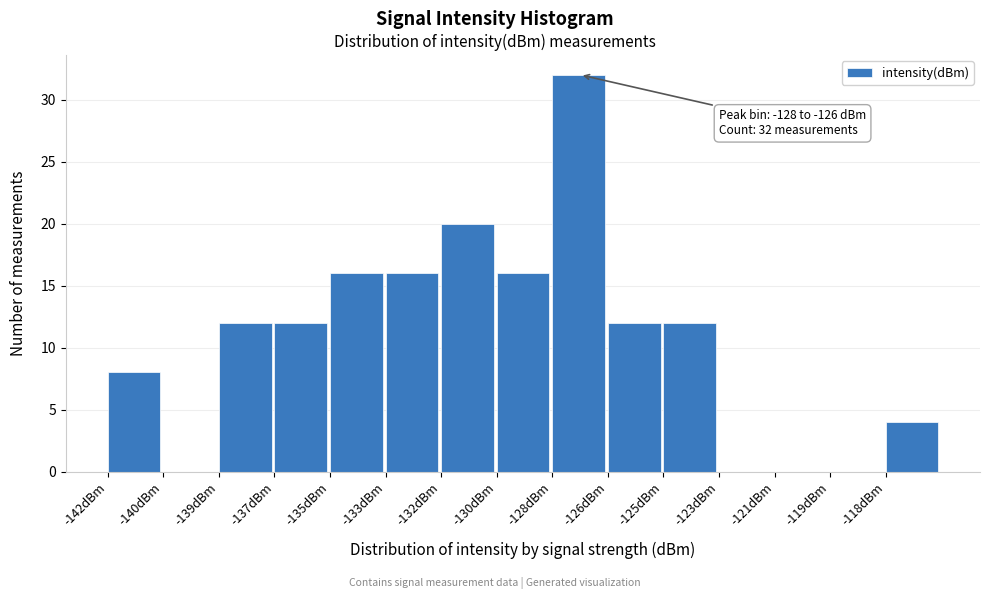

Reading left to right, what are all the values shown in this chart?

-142dBm=8	-140dBm=0	-139dBm=12	-137dBm=12	-135dBm=16	-133dBm=16	-132dBm=20	-130dBm=16	-128dBm=32	-126dBm=12	-125dBm=12	-123dBm=0	-121dBm=0	-119dBm=0	-118dBm=4